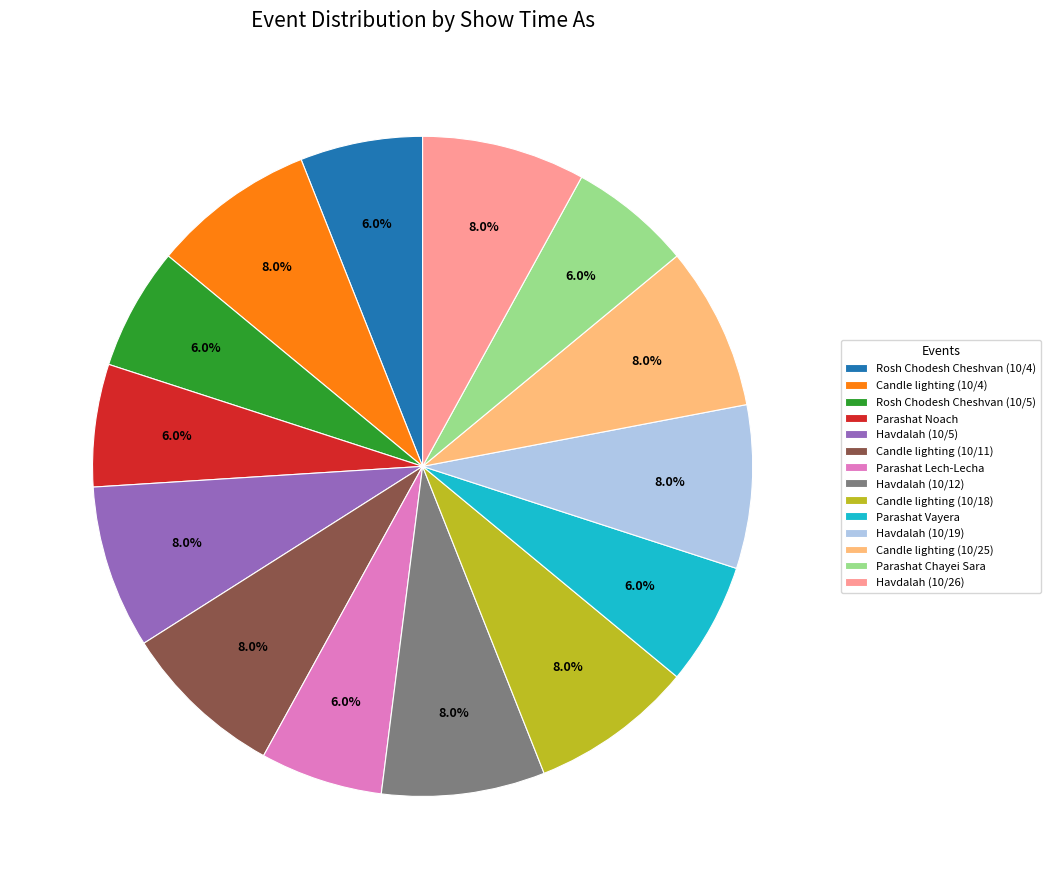

What percentage is the Candle lighting (10/25) slice, to the nearest percent?

8%